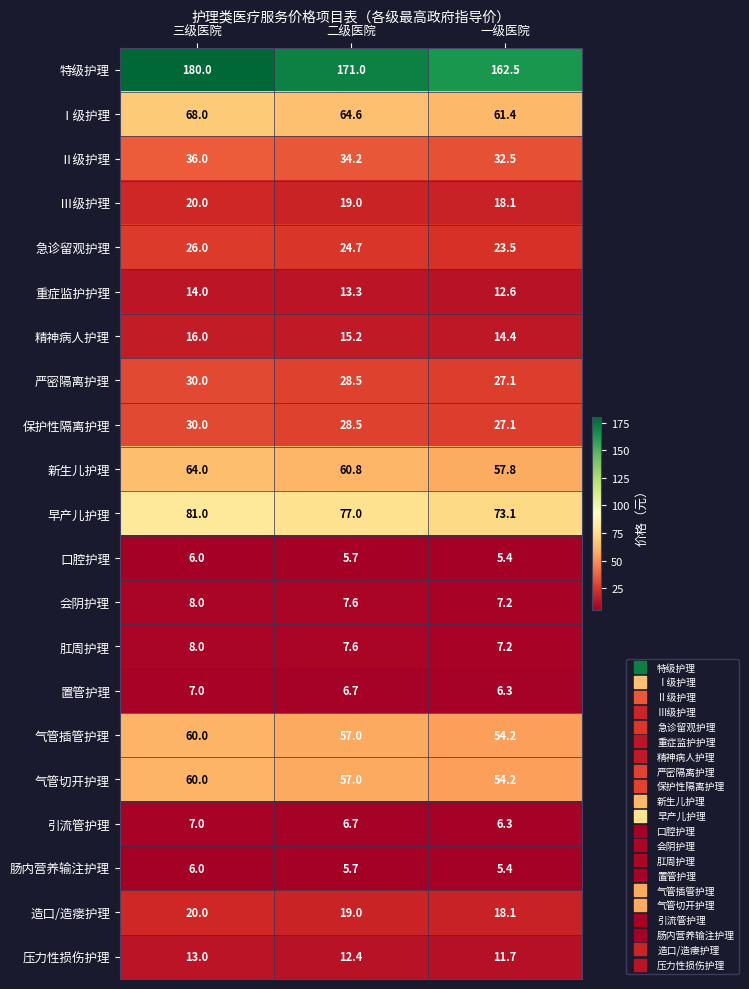

What is the greatest value displayed?

180.0